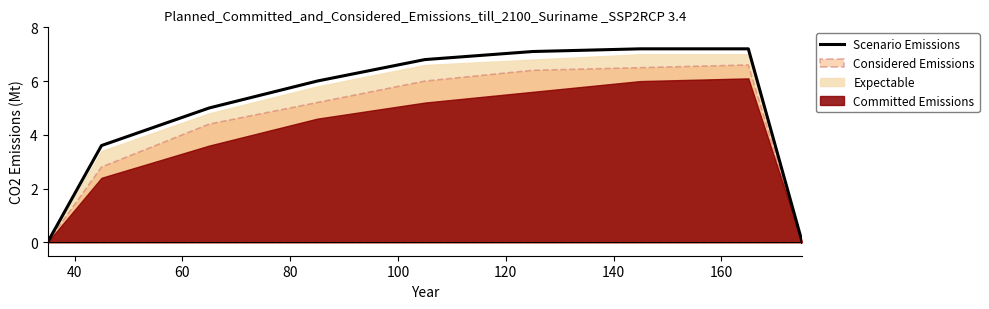

True or false: the data has more than 1 interior local peaks.

False